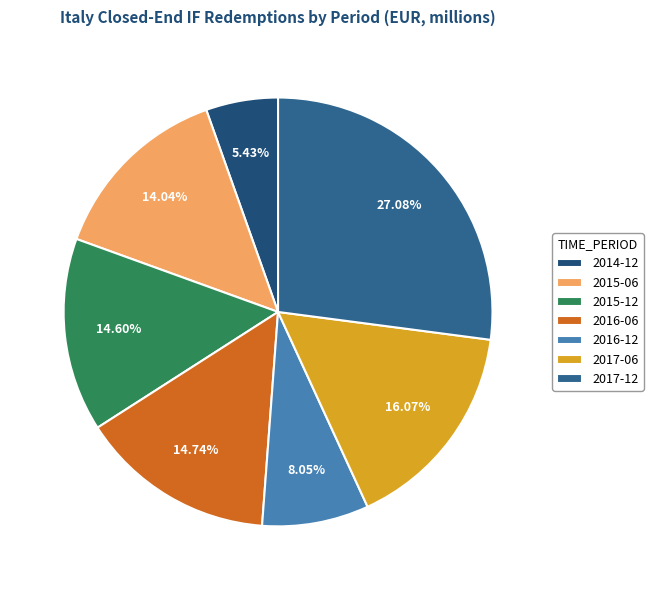

What is the change in value from 2016-12 to 2017-12?

+816